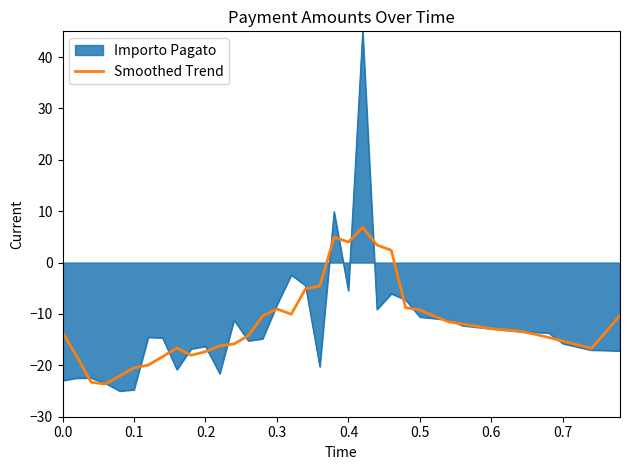

What is the greatest value displayed?

45.0